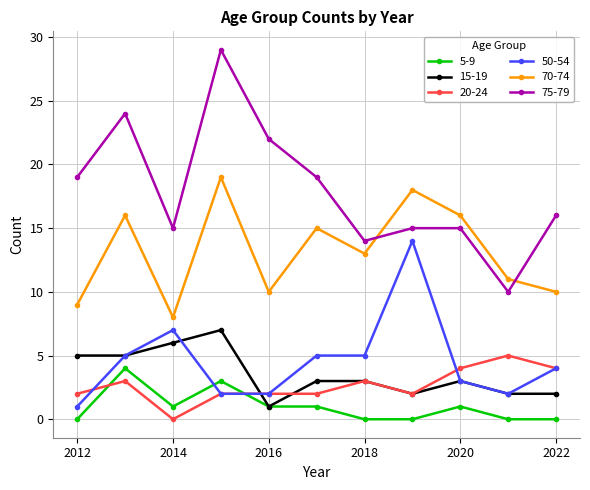

True or false: 15-19 and 75-79 cross at least once.

False